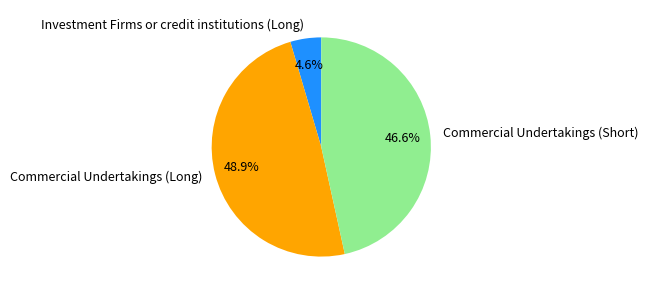

The Commercial Undertakings (Long) slice represents 49% of the pie. True or false?

True